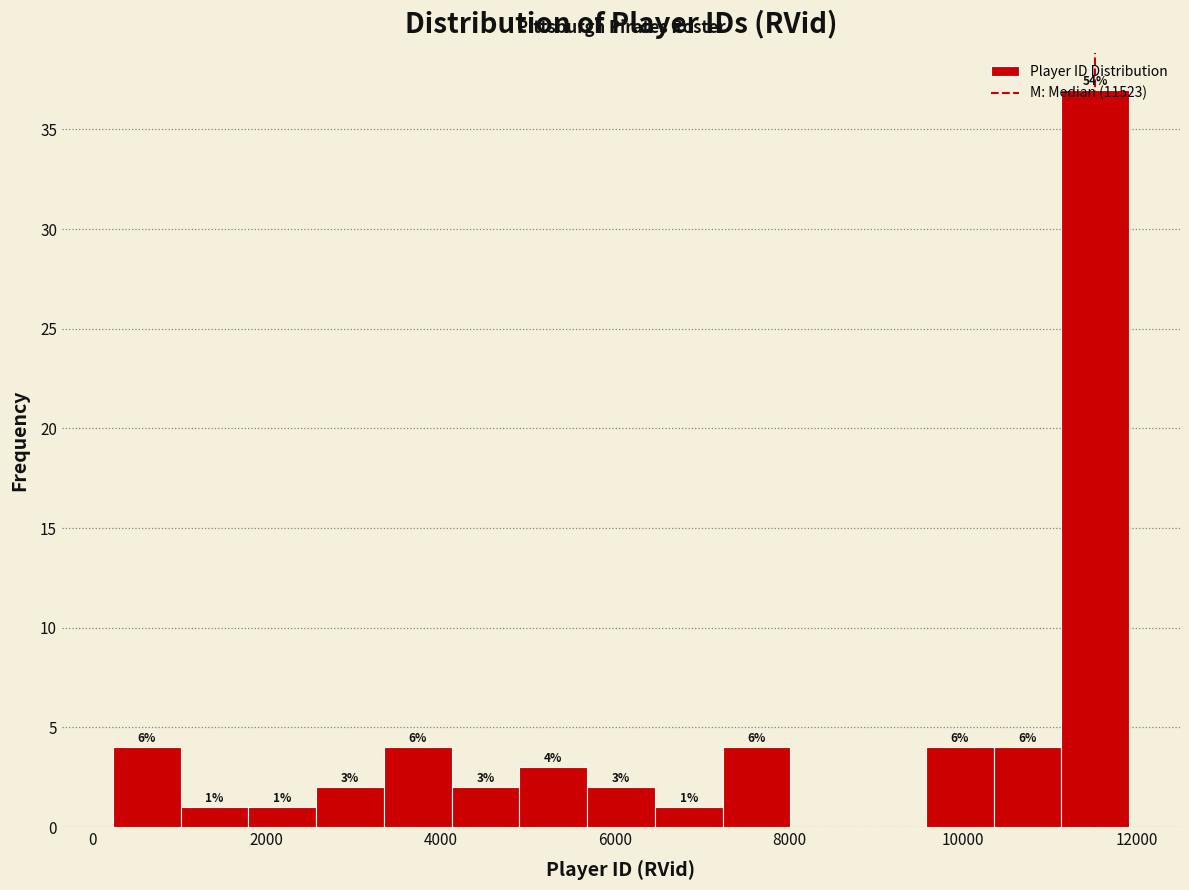

Read against the x-axis, roughly where is the centre of the tallest bar?

11600